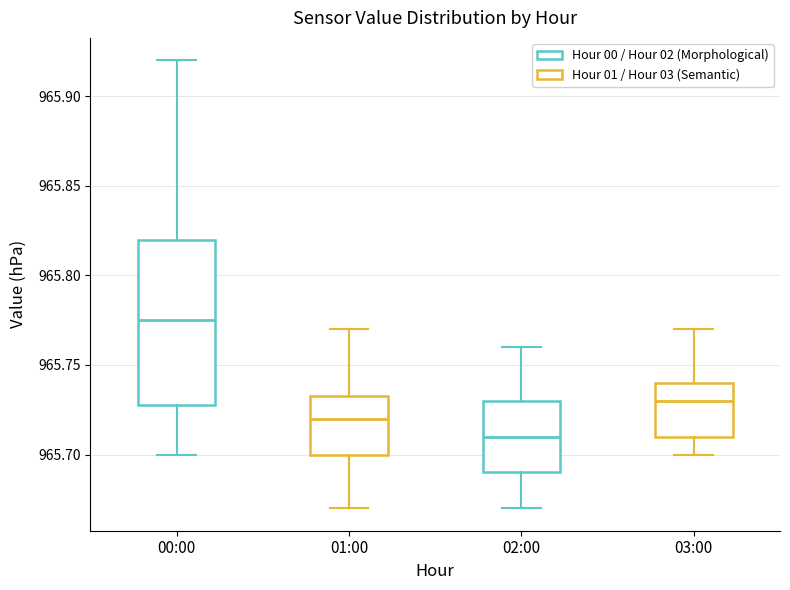

Reading left to right, read every box against the y-axis: the position of its median line, the range the box covers, and the ends of its whiskers. The values are not printed on the chart, so give them approximately, as read against the axis.

00:00: median 965.775, box 965.730 to 965.820, whiskers 965.700 to 965.920
01:00: median 965.720, box 965.700 to 965.735, whiskers 965.670 to 965.770
02:00: median 965.710, box 965.690 to 965.730, whiskers 965.670 to 965.760
03:00: median 965.730, box 965.710 to 965.740, whiskers 965.700 to 965.770